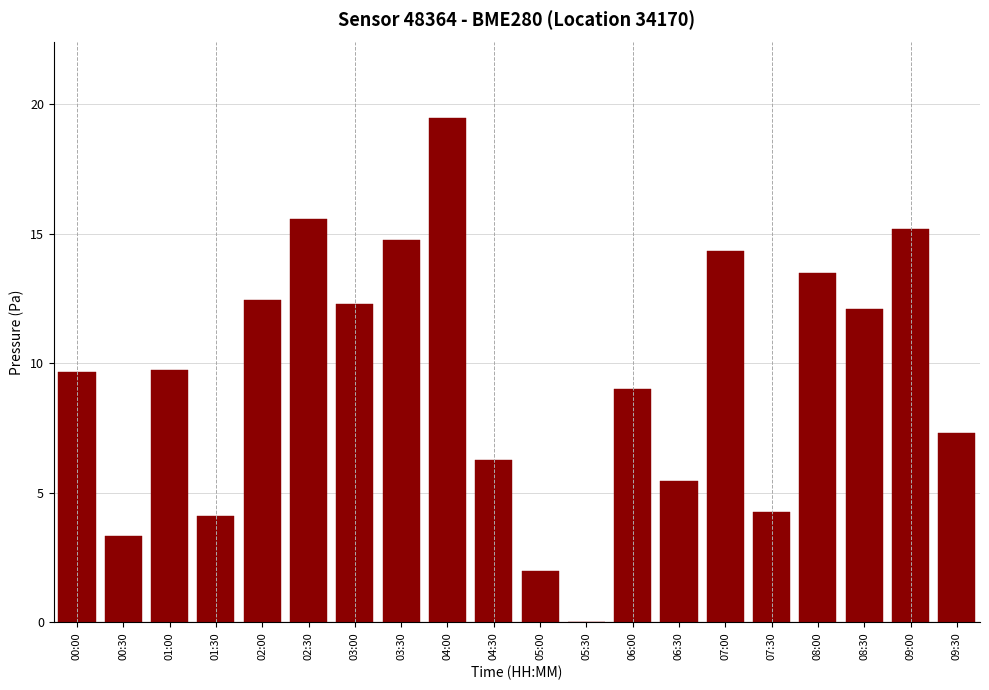

Are the bars horizontal?

No